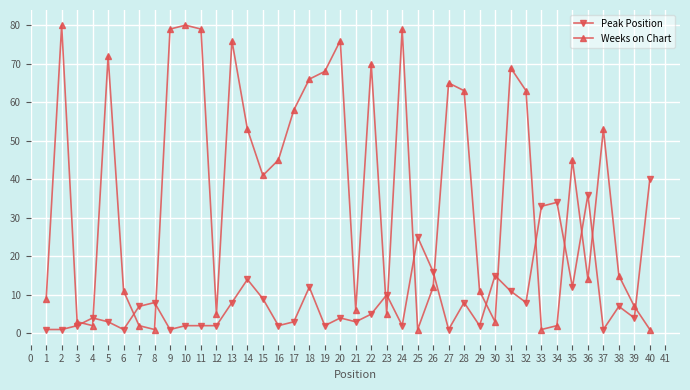

How many data points does each series have?

40